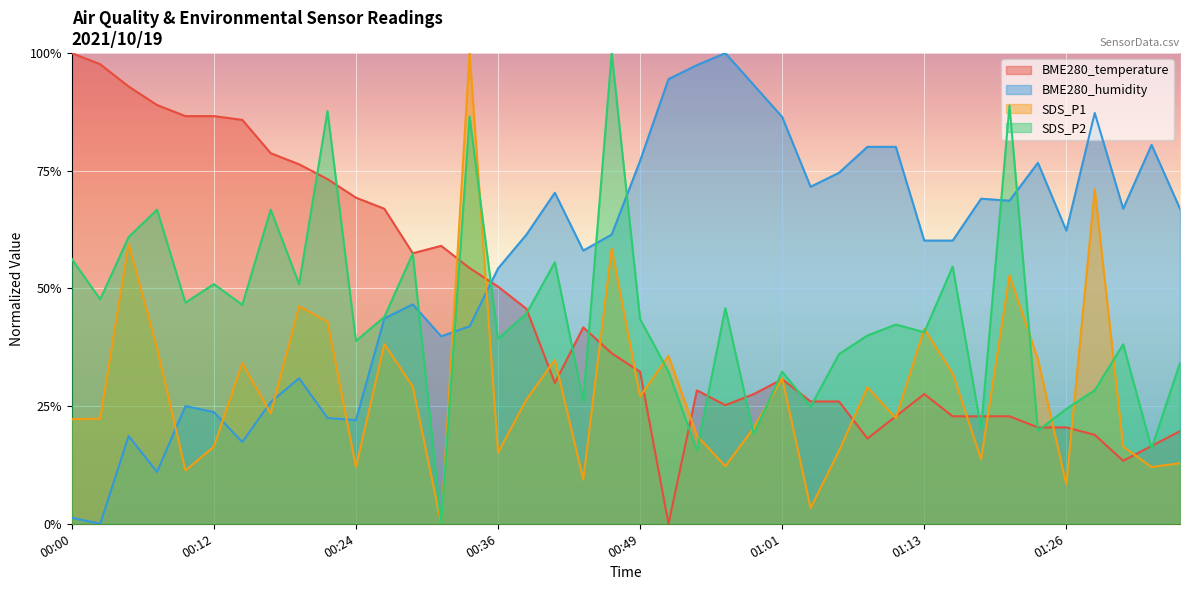

After their last crossing, which series has the higher values: SDS_P1 or SDS_P2?

SDS_P2